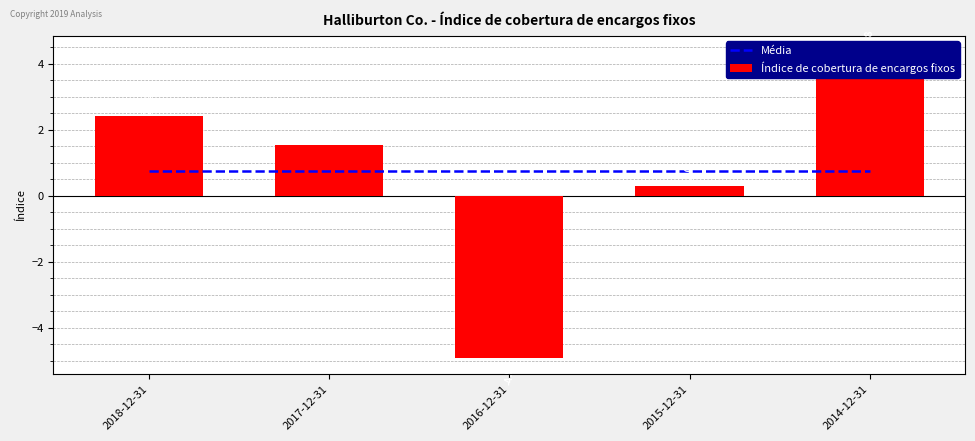

What are all the series names shown in the legend?

Média, Índice de cobertura de encargos fixos